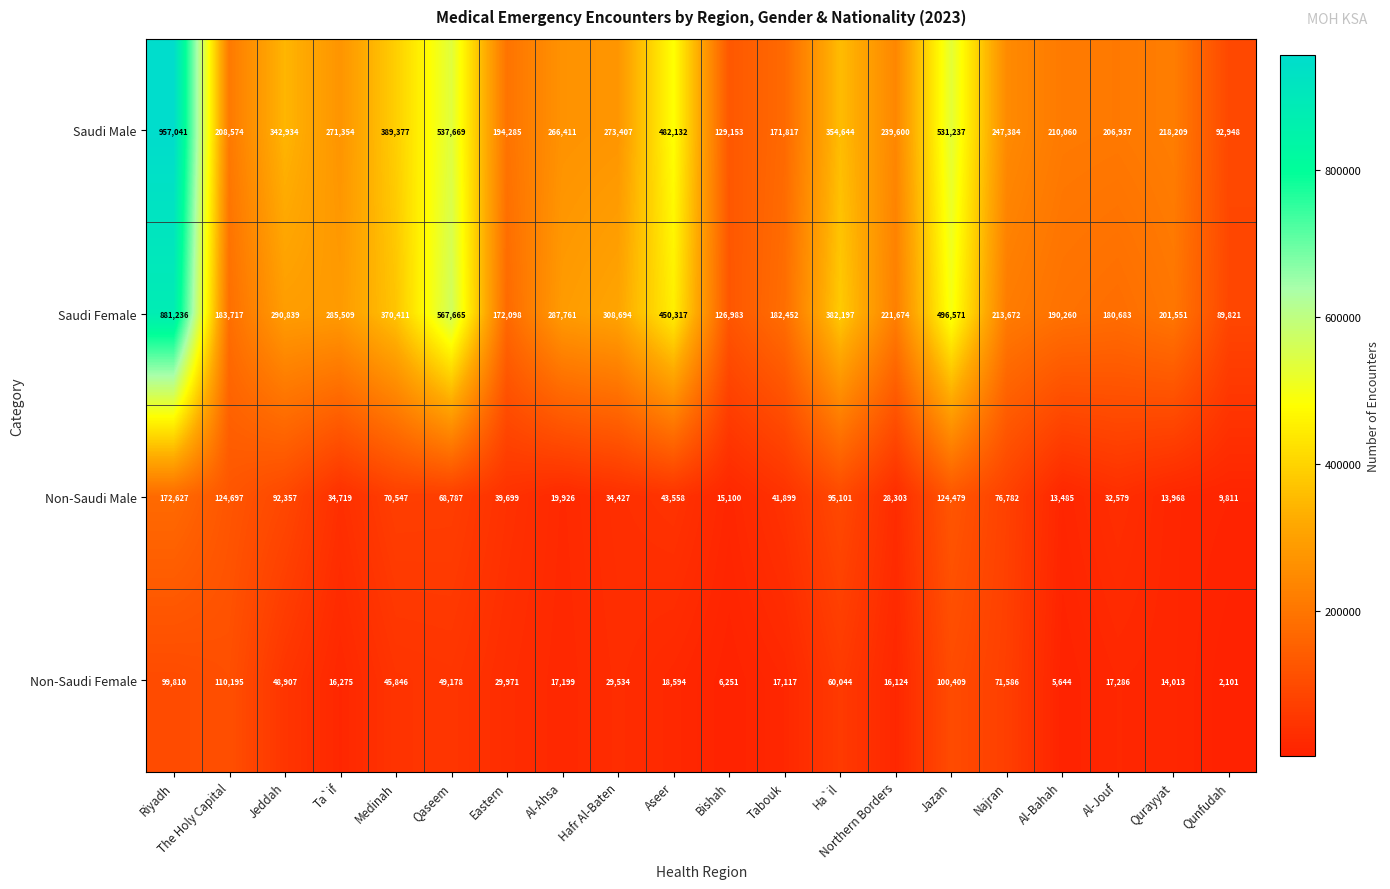

Which series has the largest total across all categories?

Saudi Male